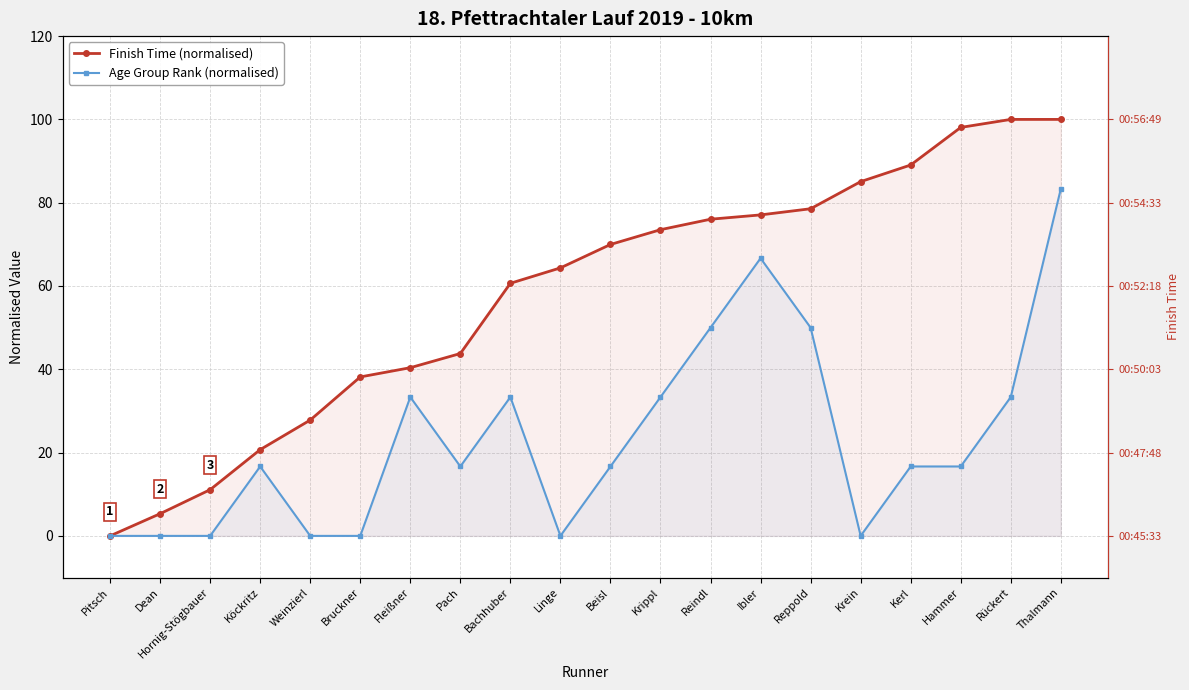

List the labels in order of Finish Time (normalised) value, largest first.

Rückert, Thalmann, Hammer, Kerl, Krein, Reppold, Ibler, Reindl, Krippl, Beisl, Linge, Bachhuber, Pach, Fleißner, Bruckner, Weinzierl, Köckritz, Hornig-Stögbauer, Dean, Pitsch